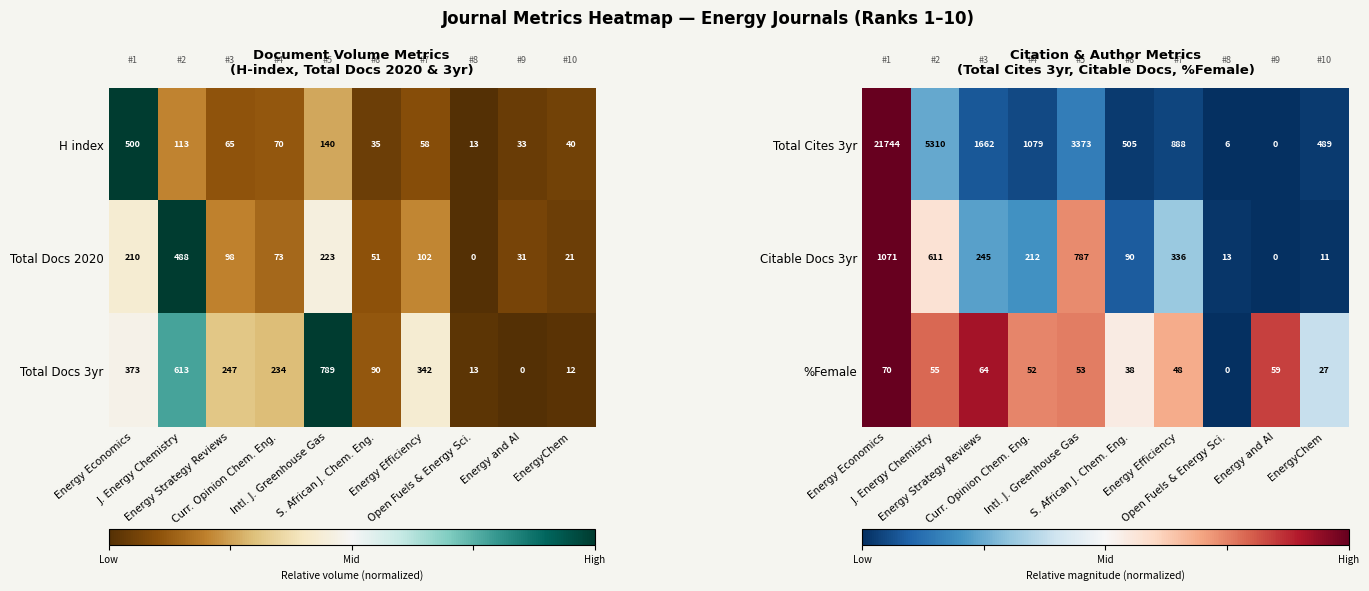

What is the average value of the %Female series?

47